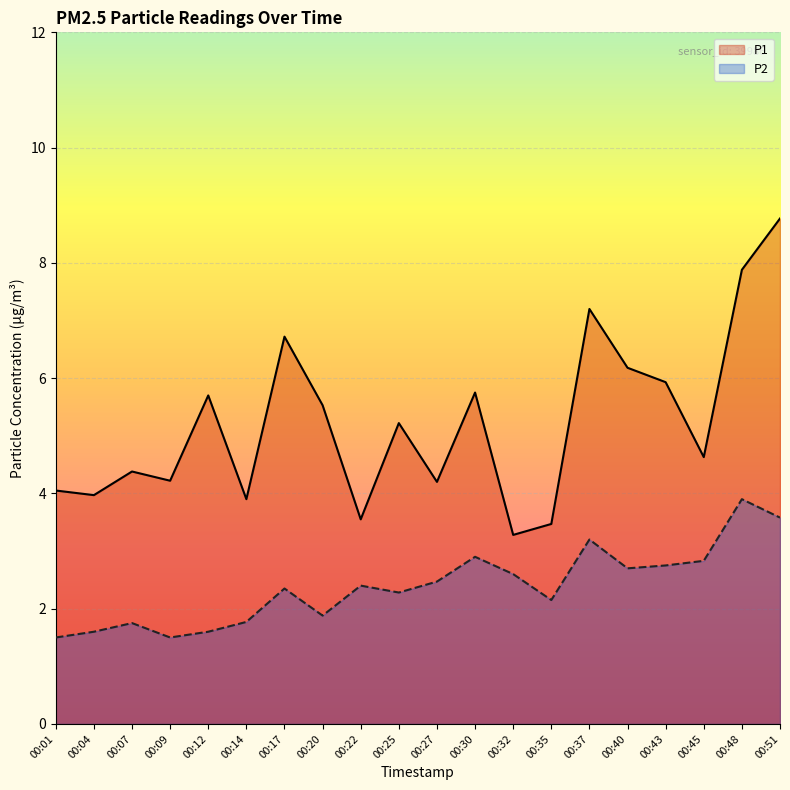

What is the value of the P1 point at the 1st from the left?

4.0